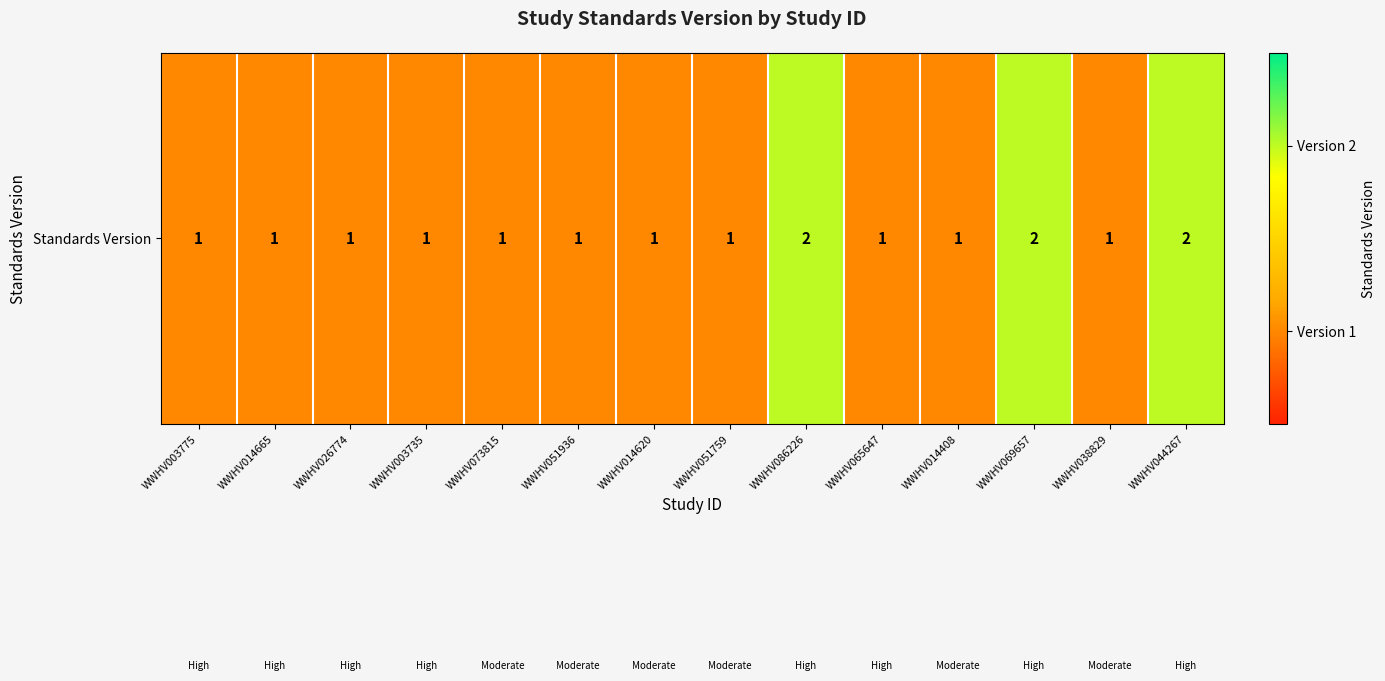

The chart shows a value of 1 at WWHV051759. True or false?

True